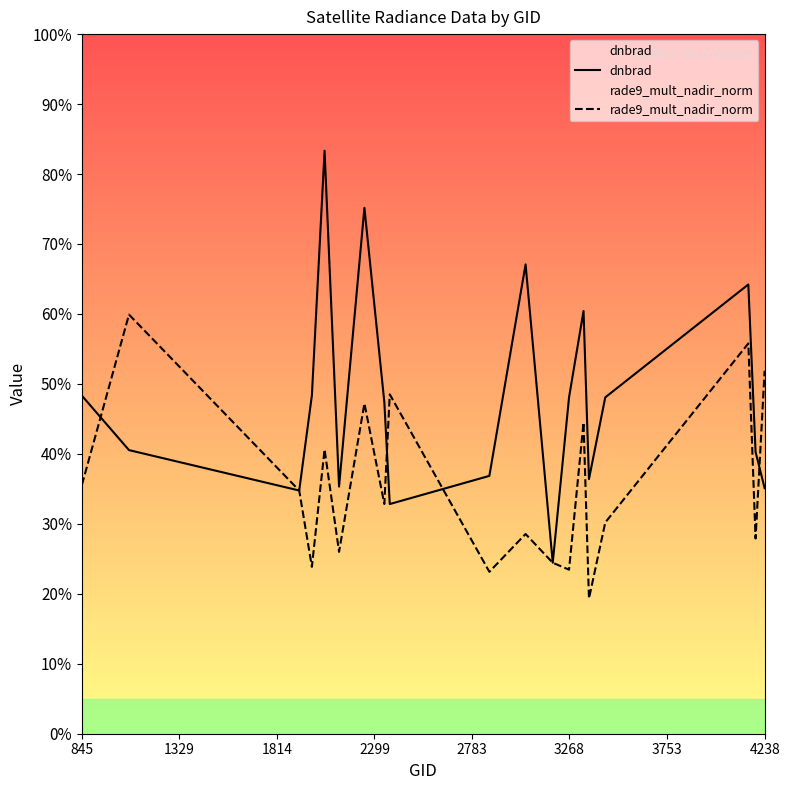

The value of rade9_mult_nadir_norm at 2783 is 1.2. True or false?

False